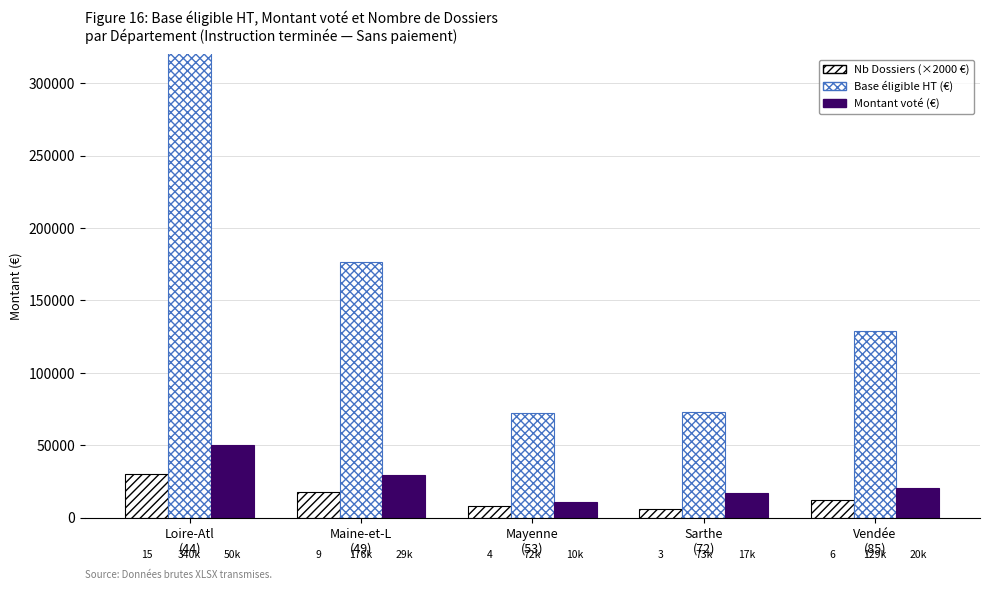

What is the difference between the second highest and minimum values in the Nb Dossiers (×2000 €) series?

12000.0